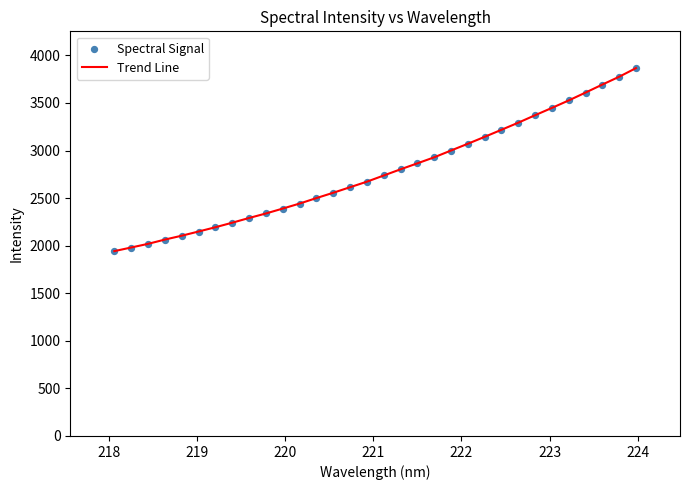

What is the difference between the maximum and minimum values?

1923.6